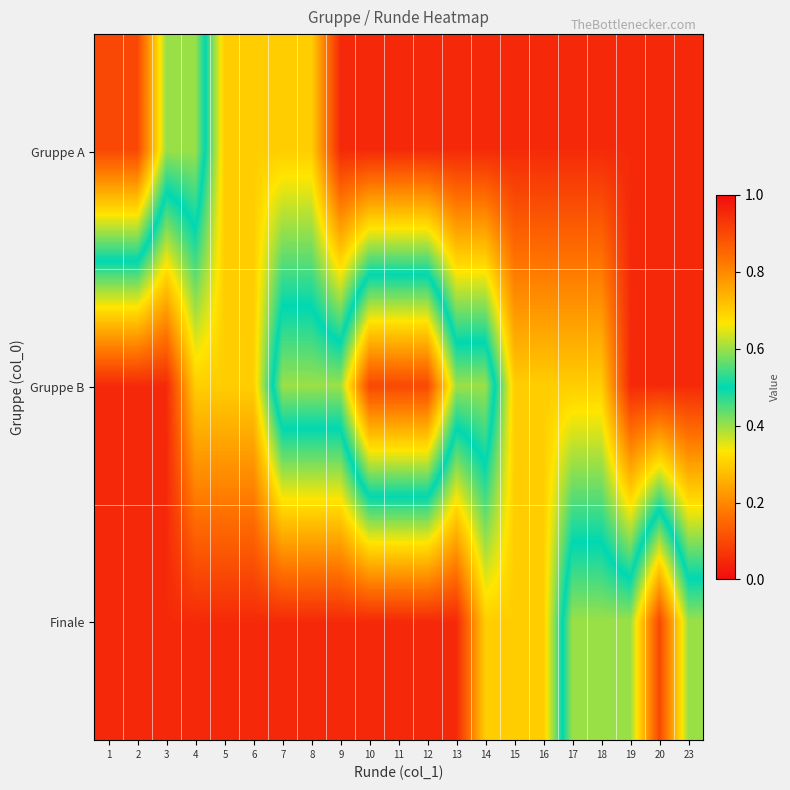

Which has a higher value, 19 or 17?

19